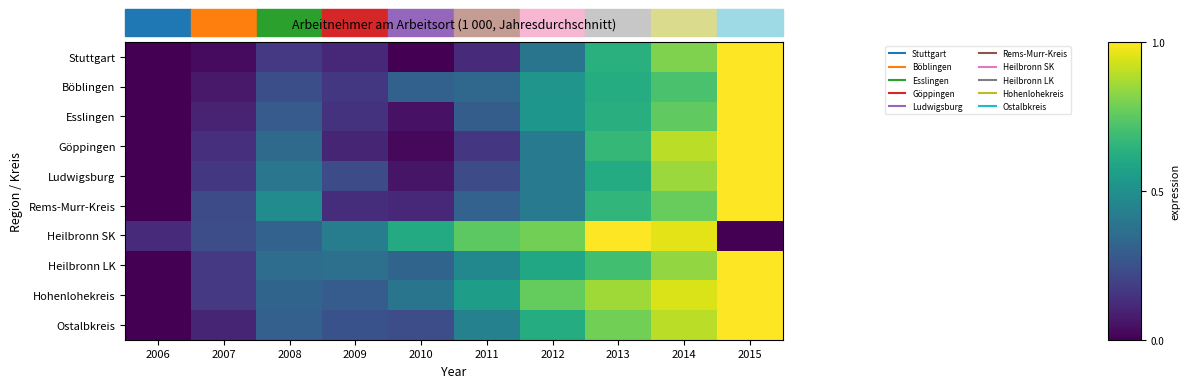

Which has a higher value, 2011 or 2012?

2012